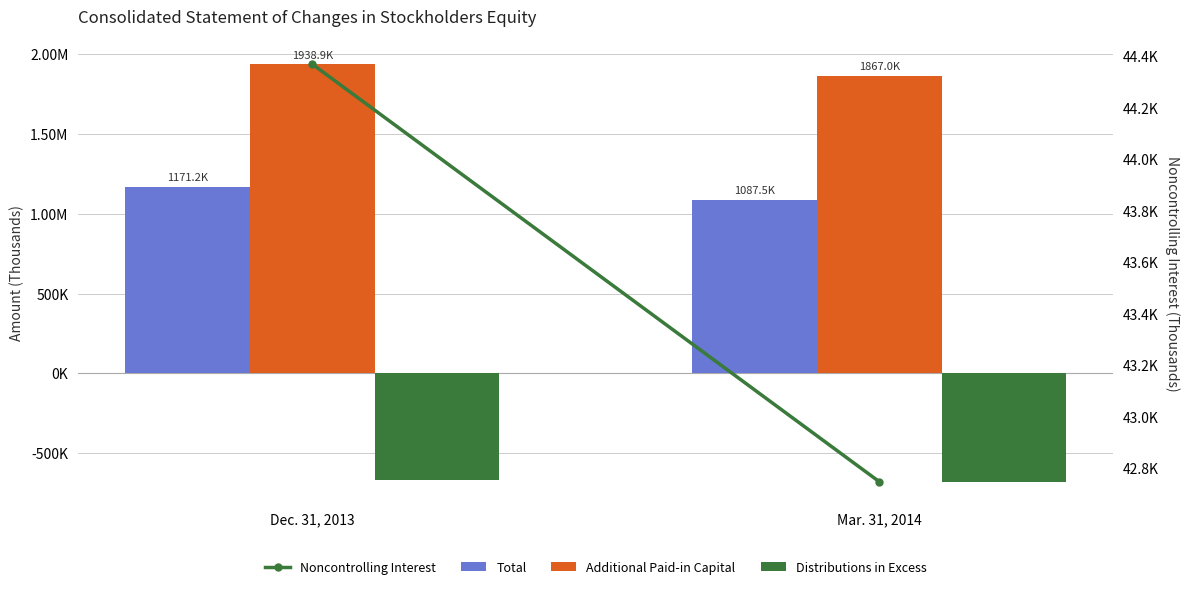

What is the total value across all series at Mar. 31, 2014?

2318124